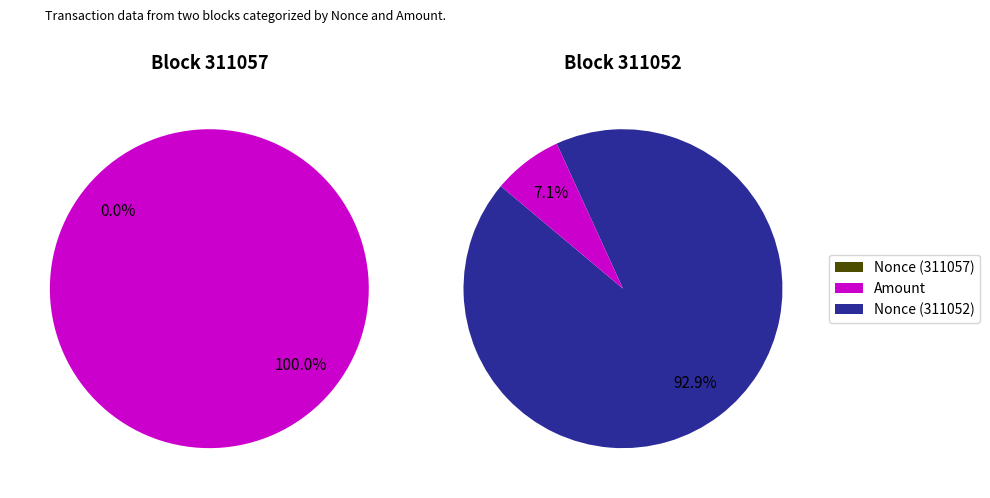

Combined, what portion of the pie is Amount and Nonce?

100.0%